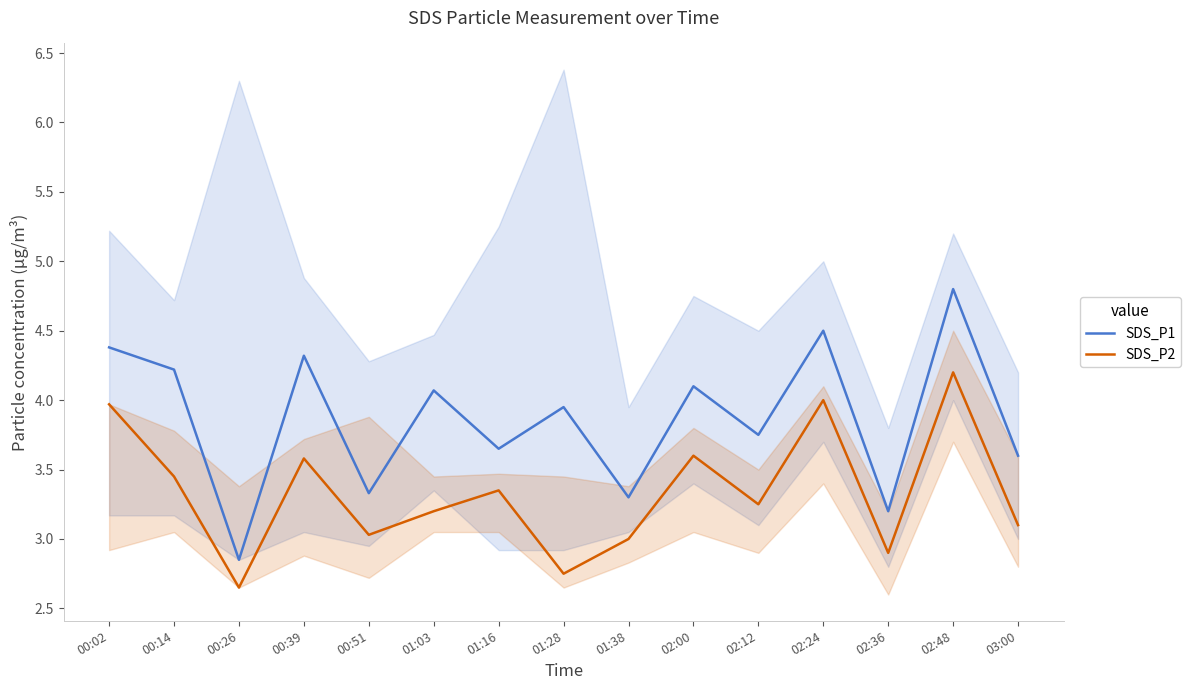

Which series has the largest range (max minus min)?

SDS_P1